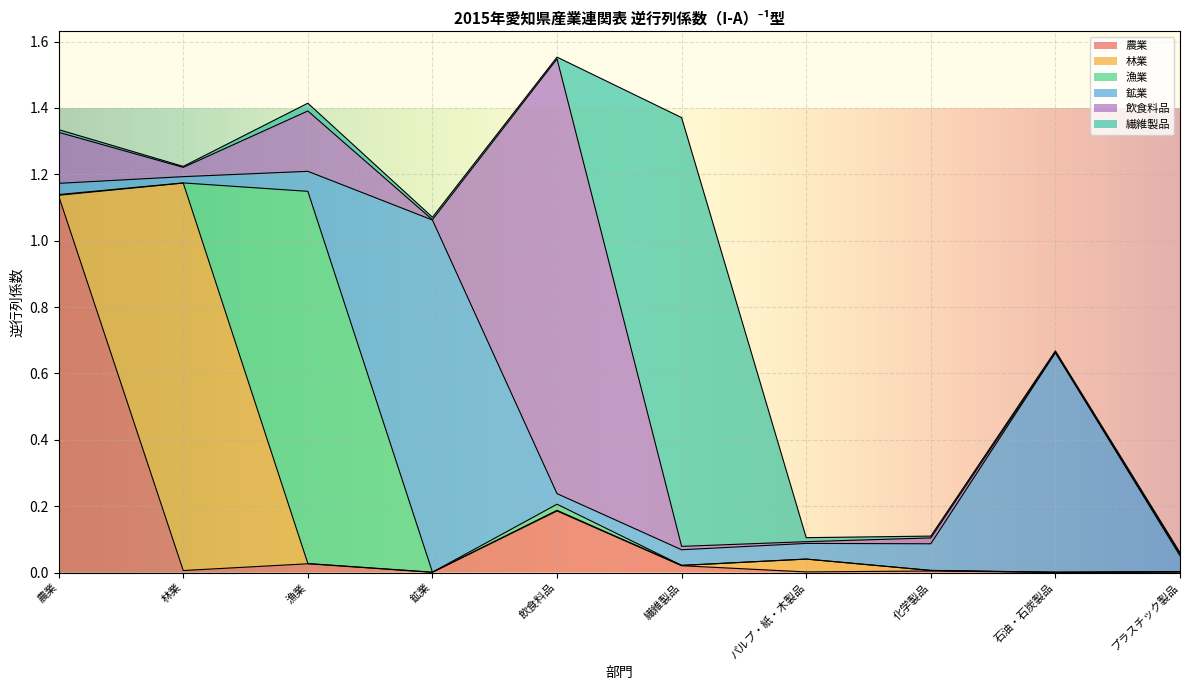

Is it true that 漁業 equals 0.0 at 農業?

False